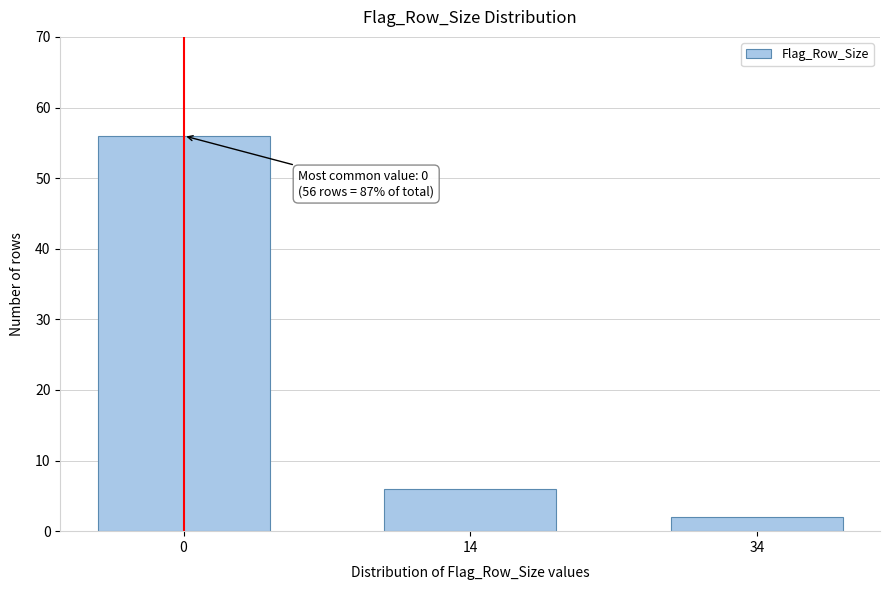

Reading left to right, list all the values displayed in this chart.

56	6	2